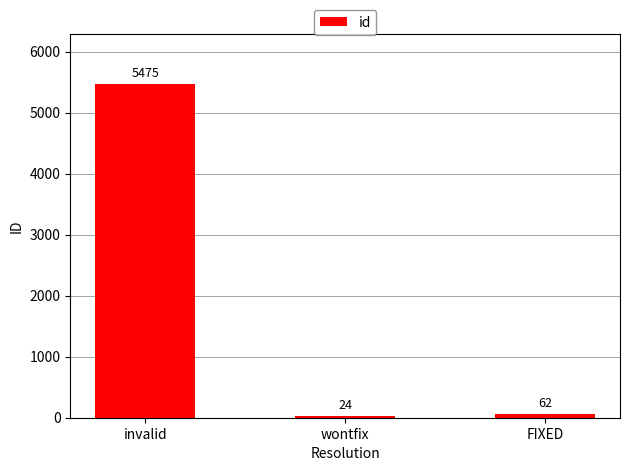

What is the minimum value shown in the chart?

24